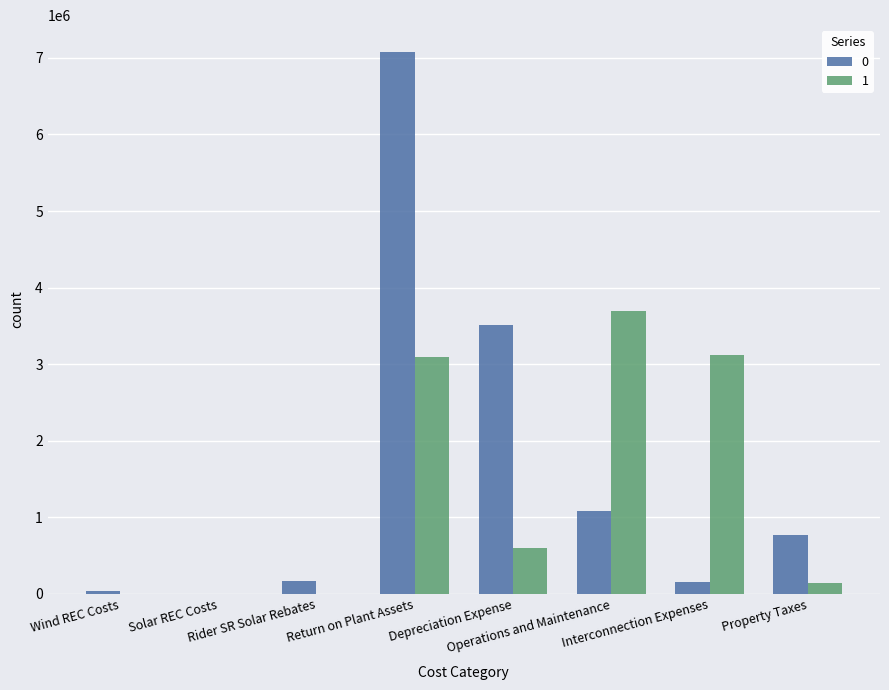

At which label does 1 first exceed 600491?

Return on Plant Assets